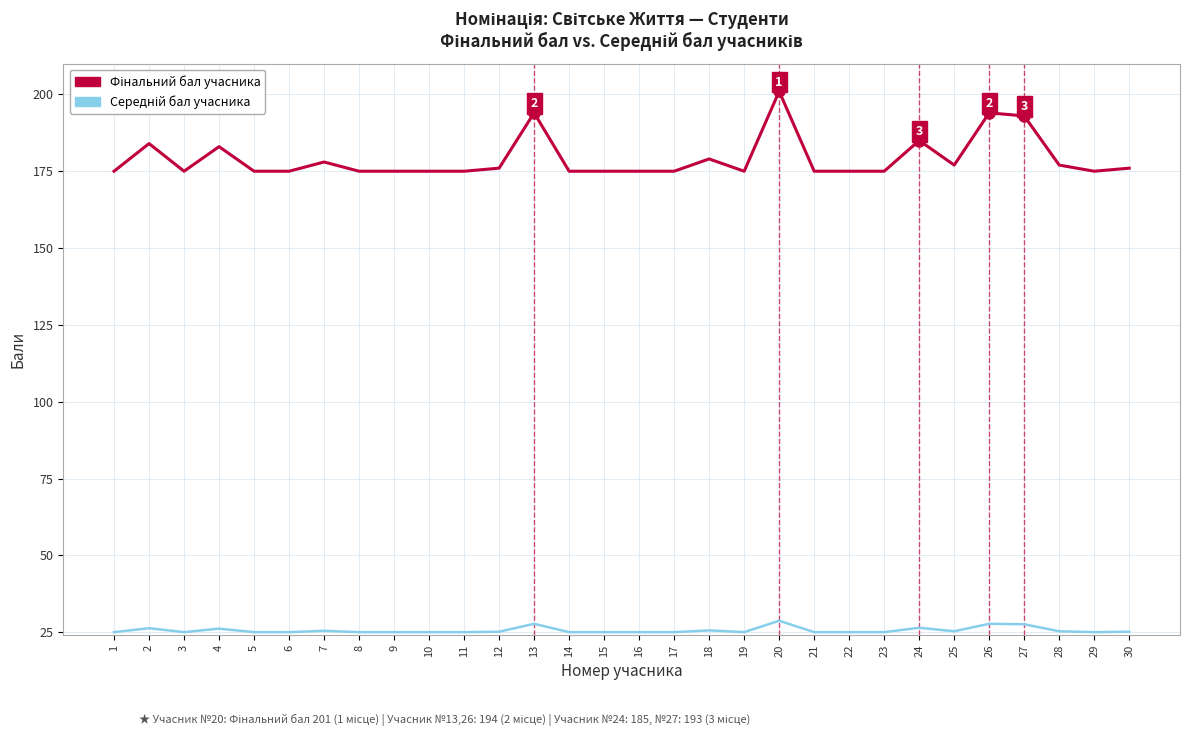

What is the total value across all series at 29?

200.0